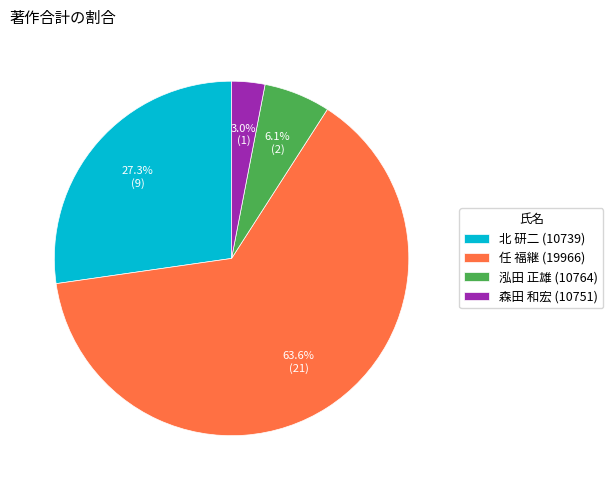

To the nearest percent, what portion does 泓田 正雄 (10764) represent?

6%